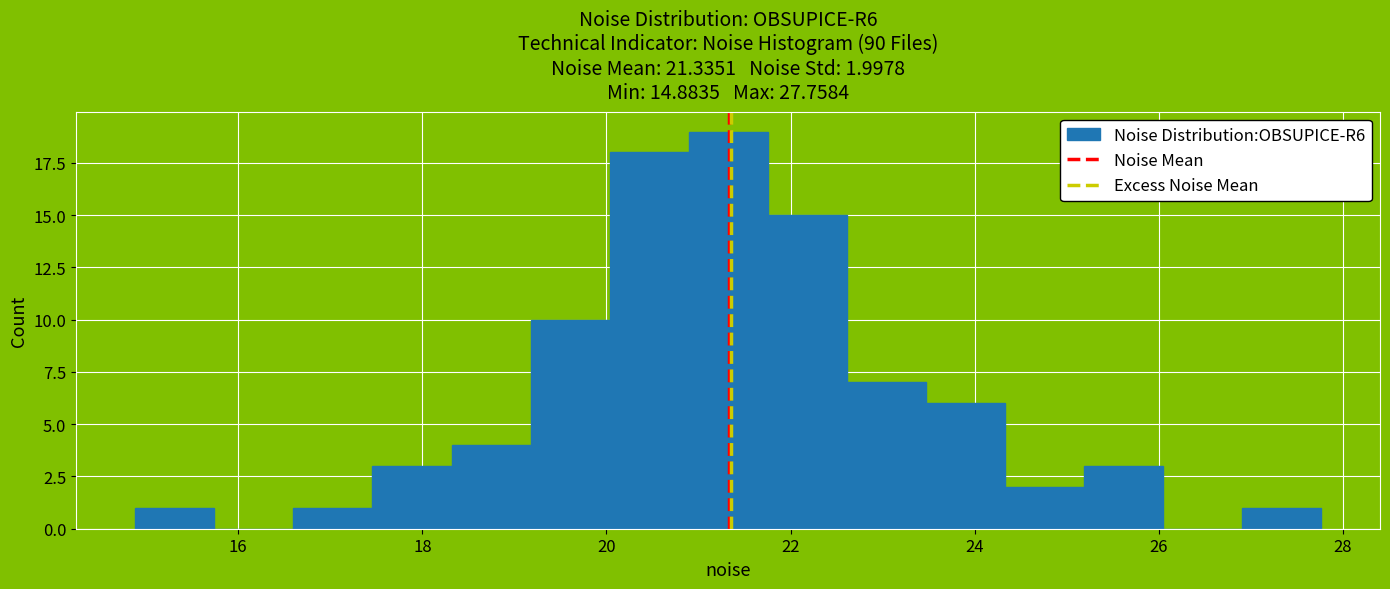

Over which range of the x-axis is the bar tallest?

20.8 to 21.8